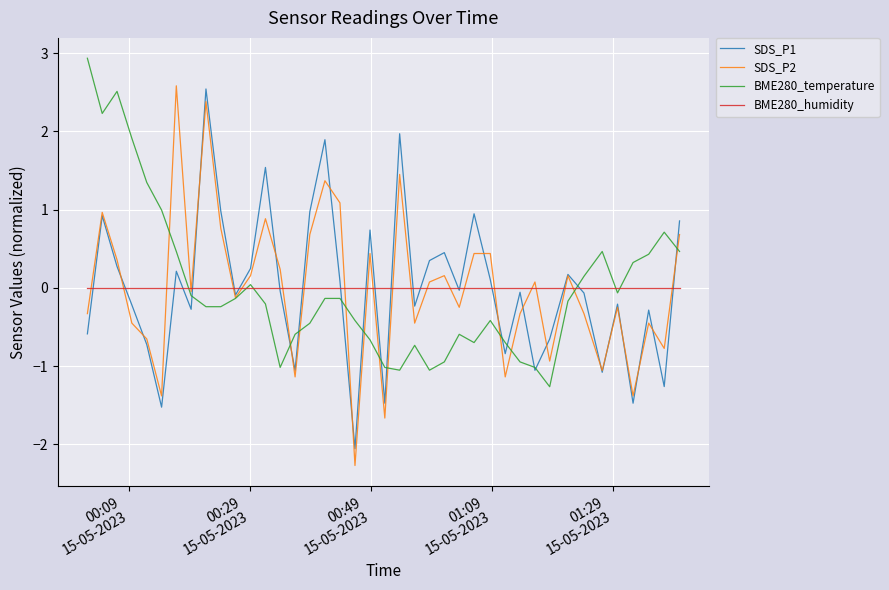

What is the minimum value shown in the chart?

-2.3